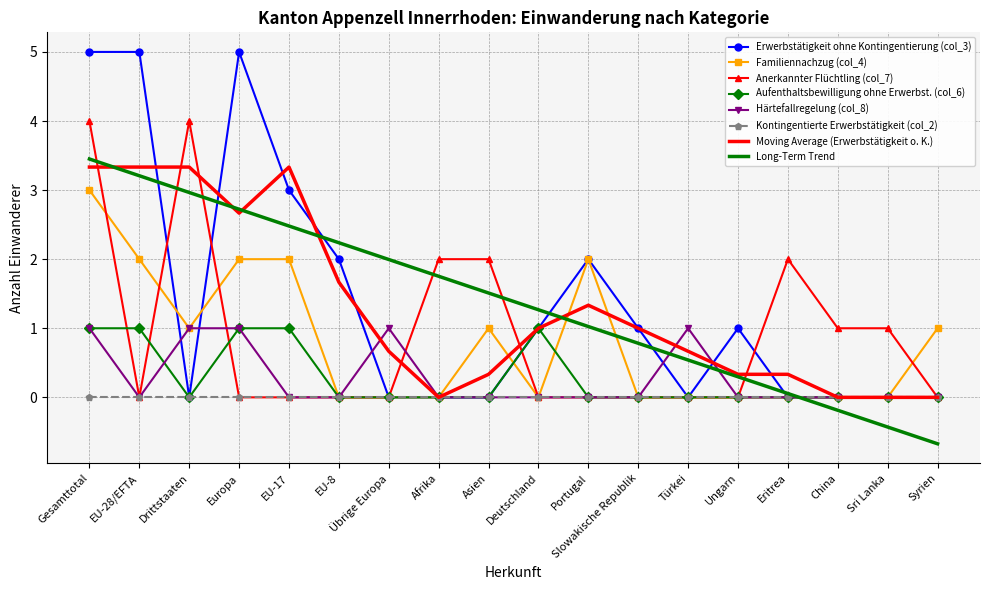

What is the difference between the Erwerbstätigkeit ohne Kontingentierung (col_3) values at Übrige Europa and Slowakische Republik?

1.0